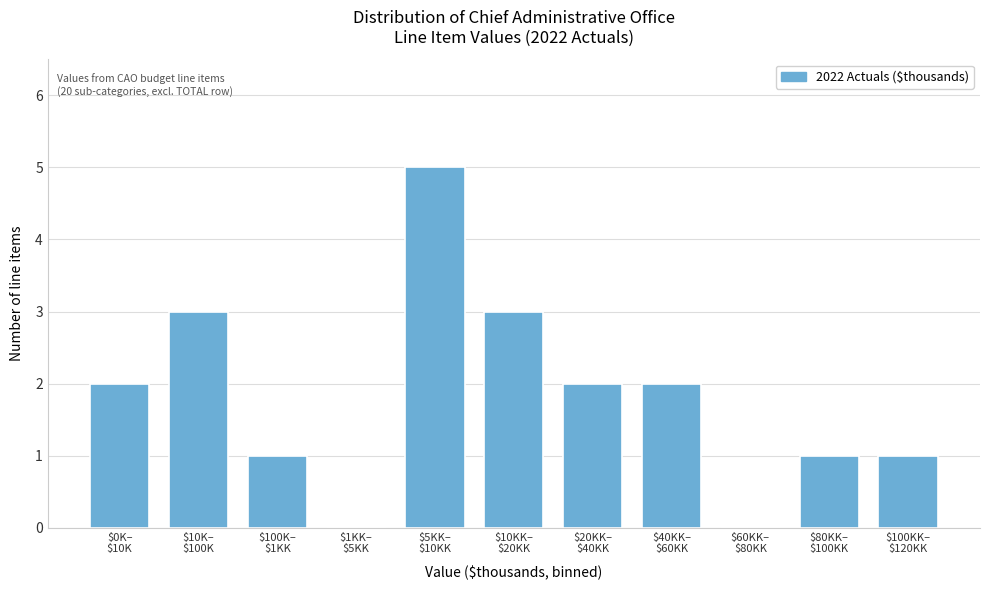

What is the sum of all values?

20